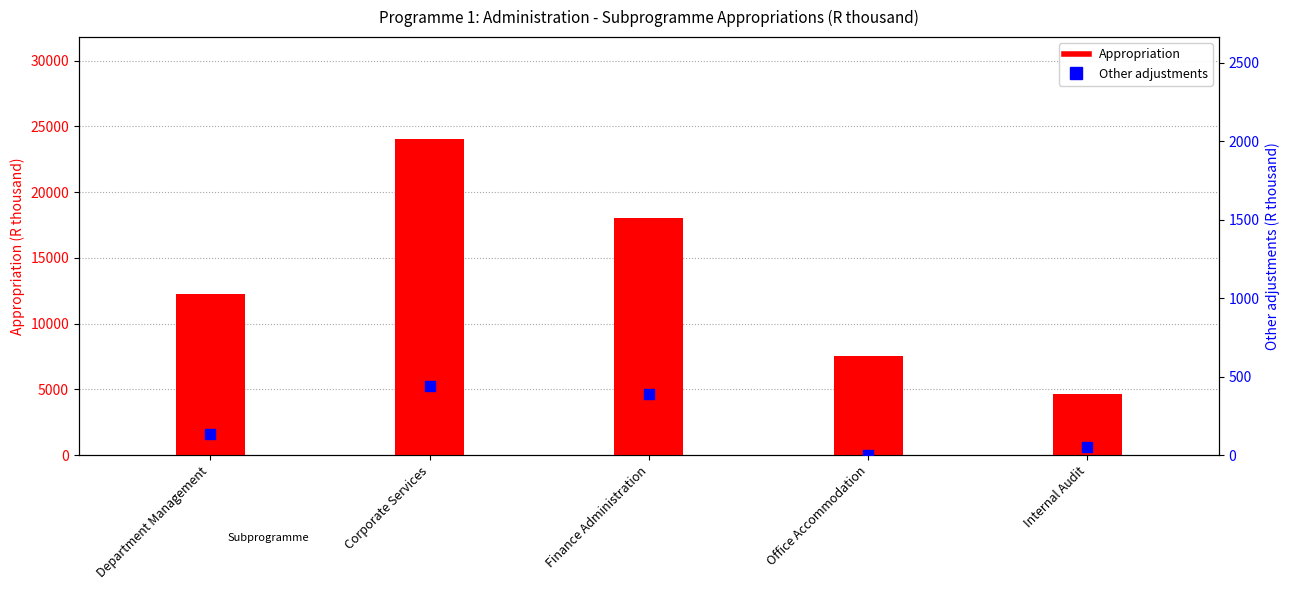

Which series reaches the minimum Y coordinate?

Other adjustments